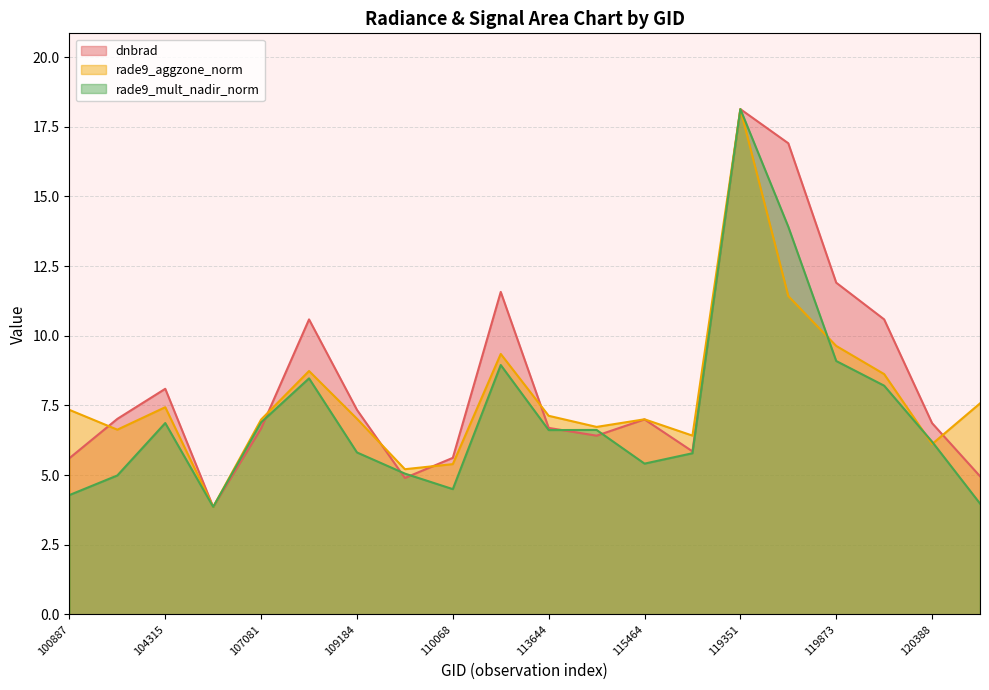

What is the sum of all rade9_aggzone_norm values?

156.8